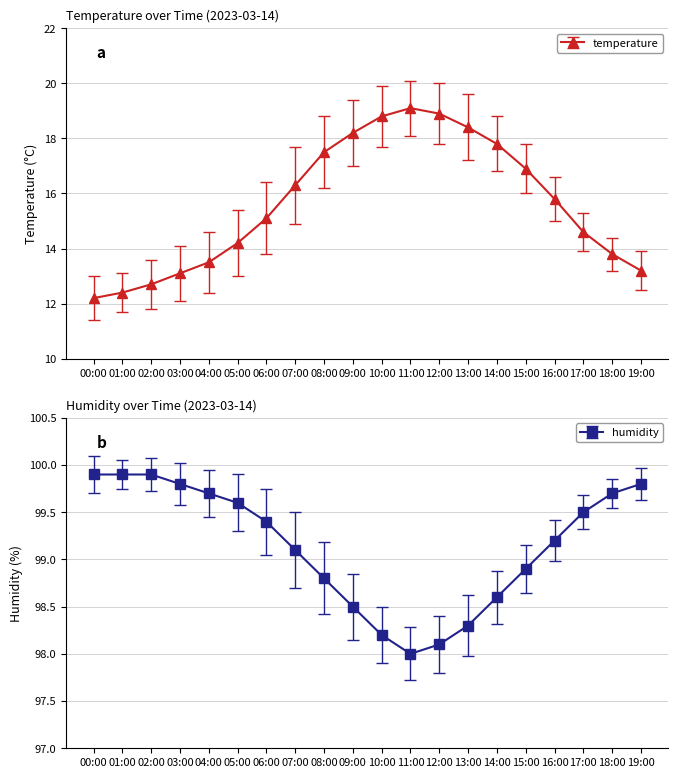

Rank the categories by humidity value from highest to lowest.

00:00, 01:00, 02:00, 03:00, 19:00, 04:00, 18:00, 05:00, 17:00, 06:00, 16:00, 07:00, 15:00, 08:00, 14:00, 09:00, 13:00, 10:00, 12:00, 11:00